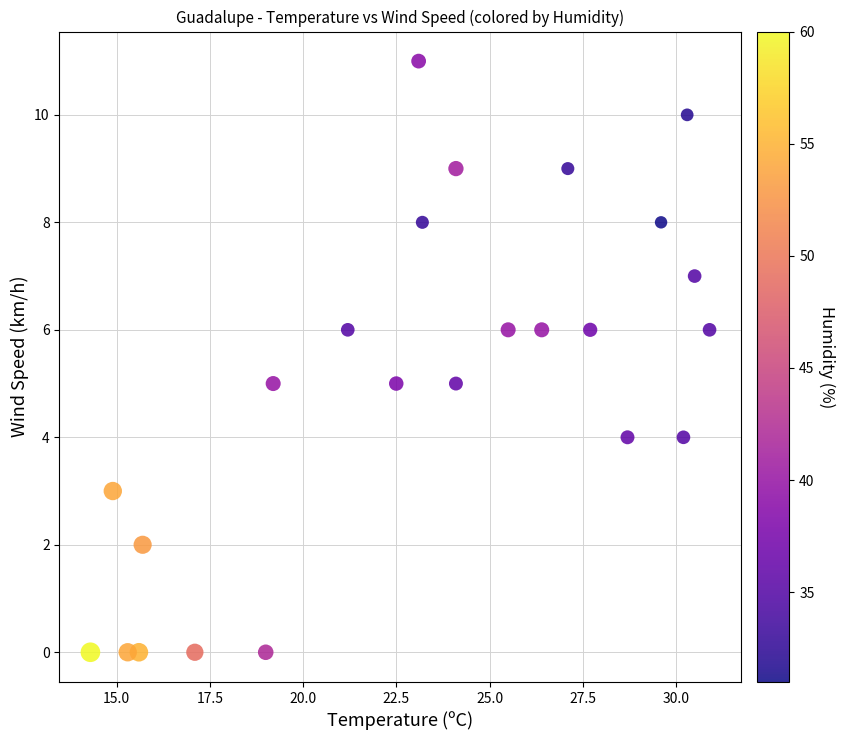

What is the range of Y values (max minus min)?

11